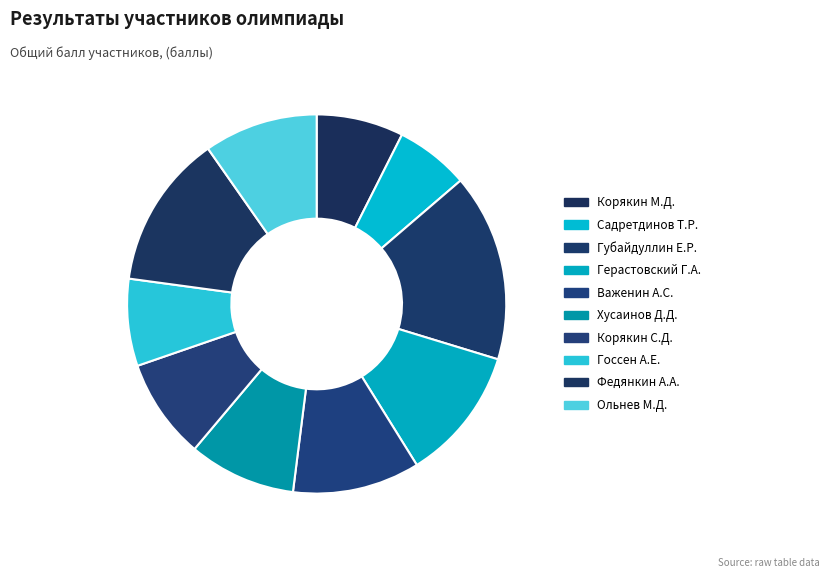

To the nearest percent, what portion does Корякин М.Д. represent?

7%